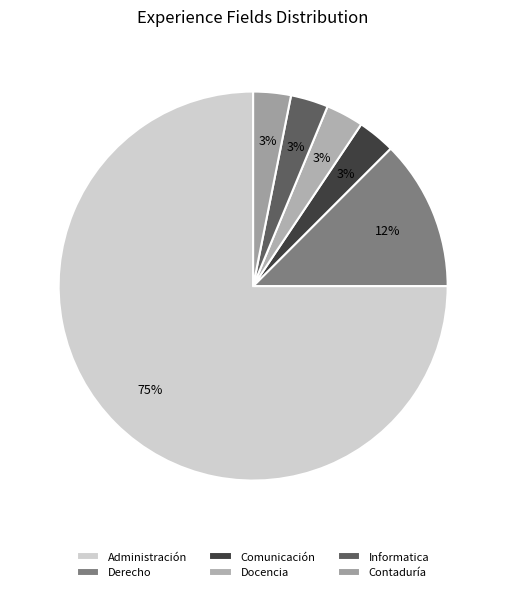

How many slices are in this pie chart?

6